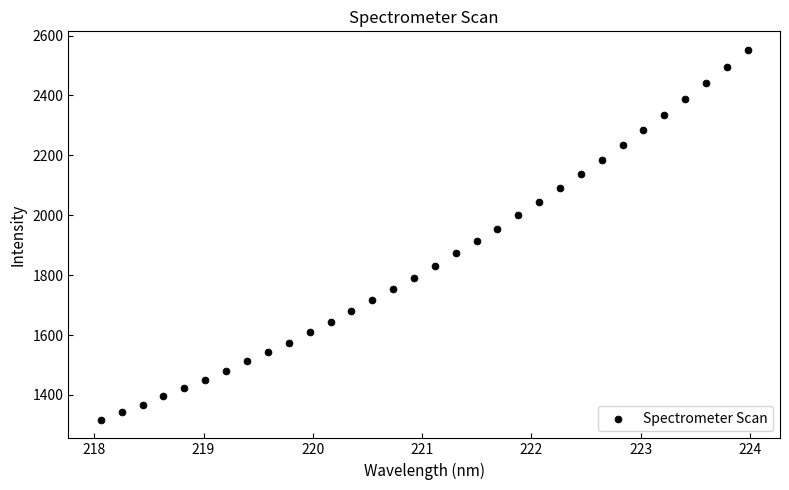

What is the range of X values (max minus min)?

5.9